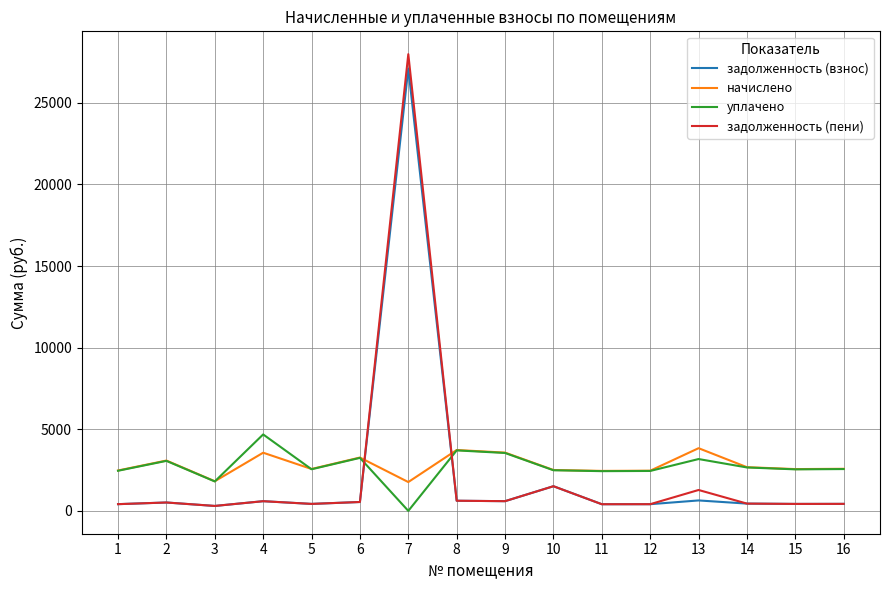

Which series has the largest range (max minus min)?

задолженность (пени)